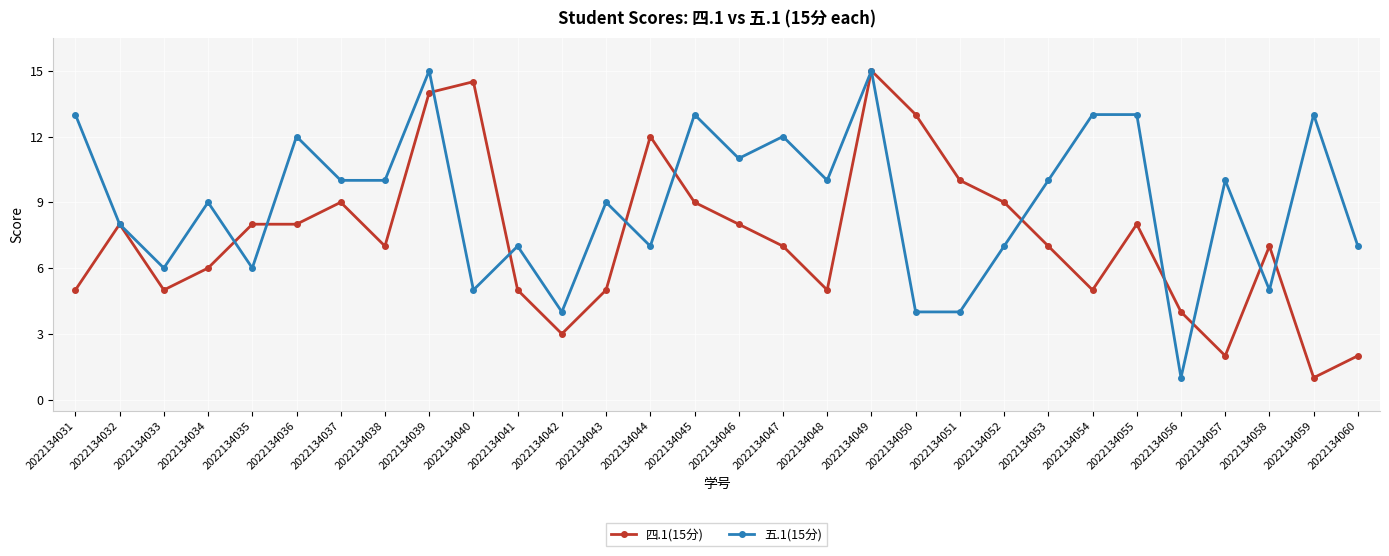

How many lines are shown in the chart?

2